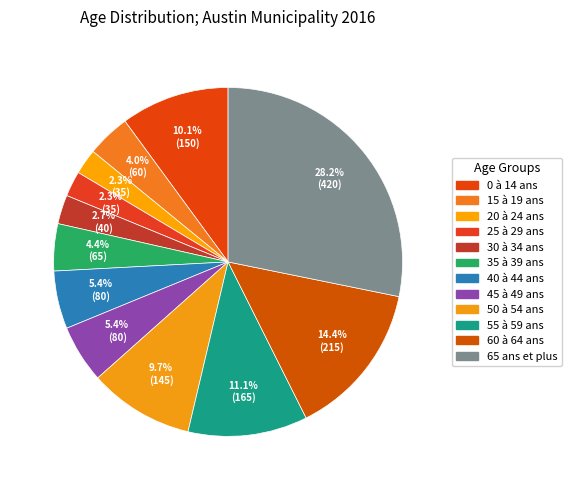

Rank the categories by value from highest to lowest.

65 ans et plus, 60 à 64 ans, 55 à 59 ans, 0 à 14 ans, 50 à 54 ans, 40 à 44 ans, 45 à 49 ans, 35 à 39 ans, 15 à 19 ans, 30 à 34 ans, 20 à 24 ans, 25 à 29 ans